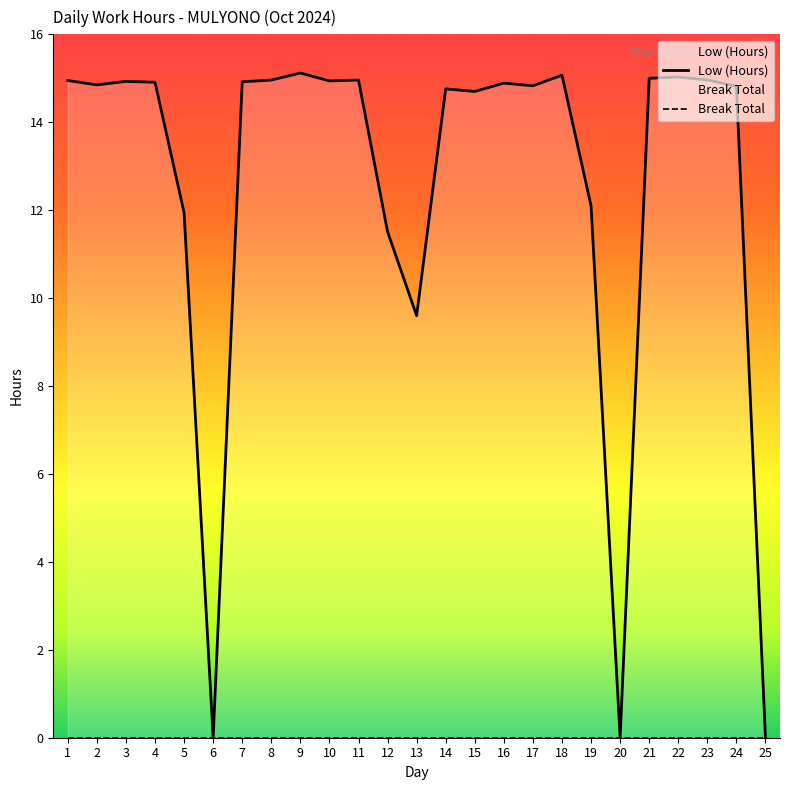

At which category does the data reach its first local valley?

2